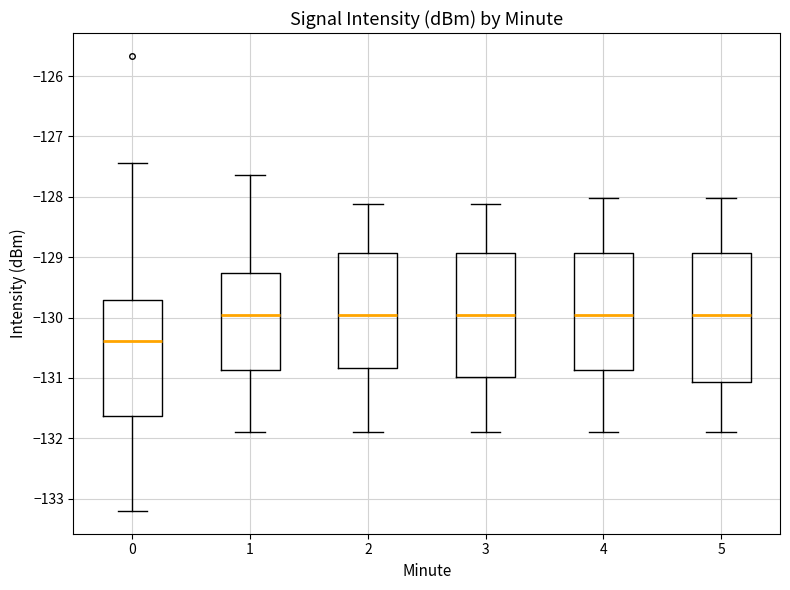

Where does the upper whisker of the box at x = 1 end on the y-axis? The values are not printed on the chart, so give them approximately, as read against the axis.

-127.6